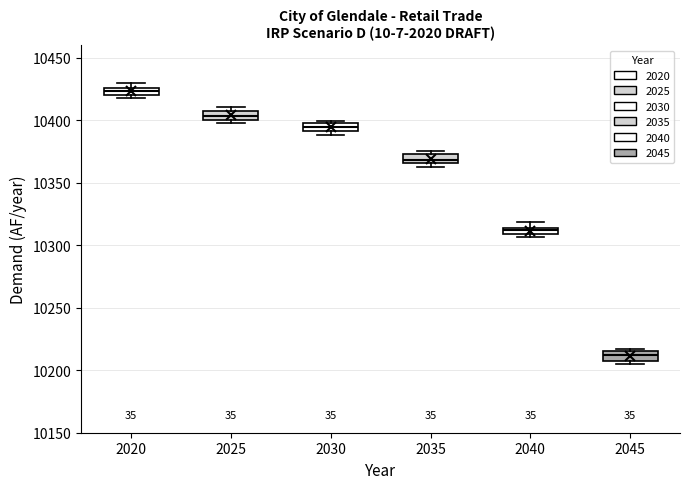

Where is the upper edge of the box at x = 2040 on the y-axis? The values are not printed on the chart, so give them approximately, as read against the axis.

10315